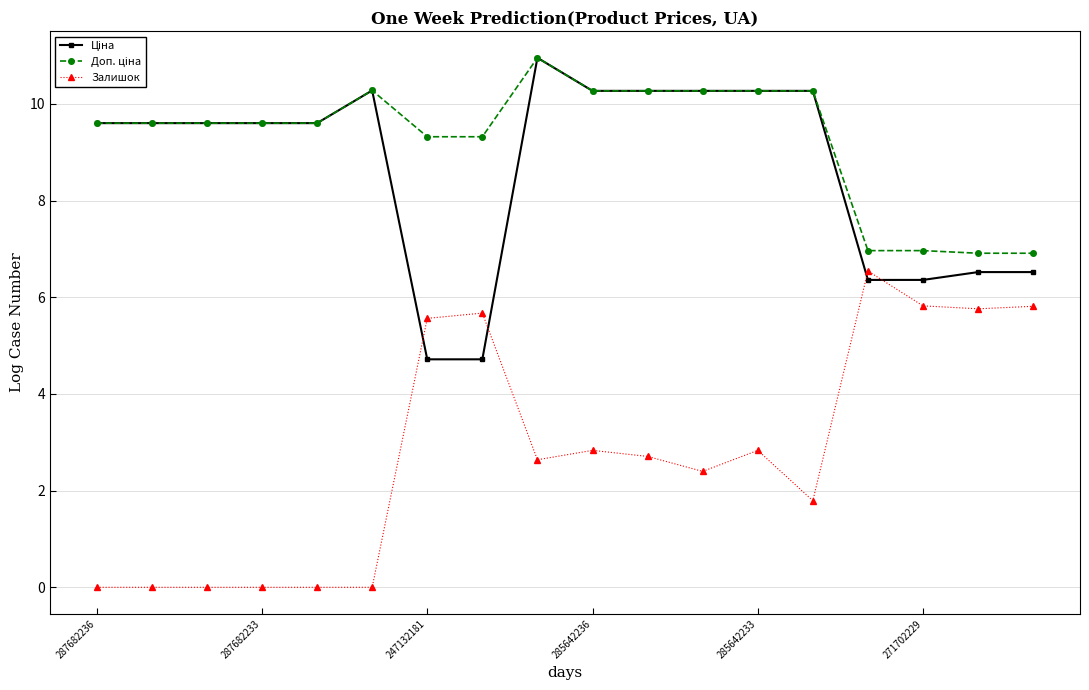

At how many categories does at least one series exceed 1?

18